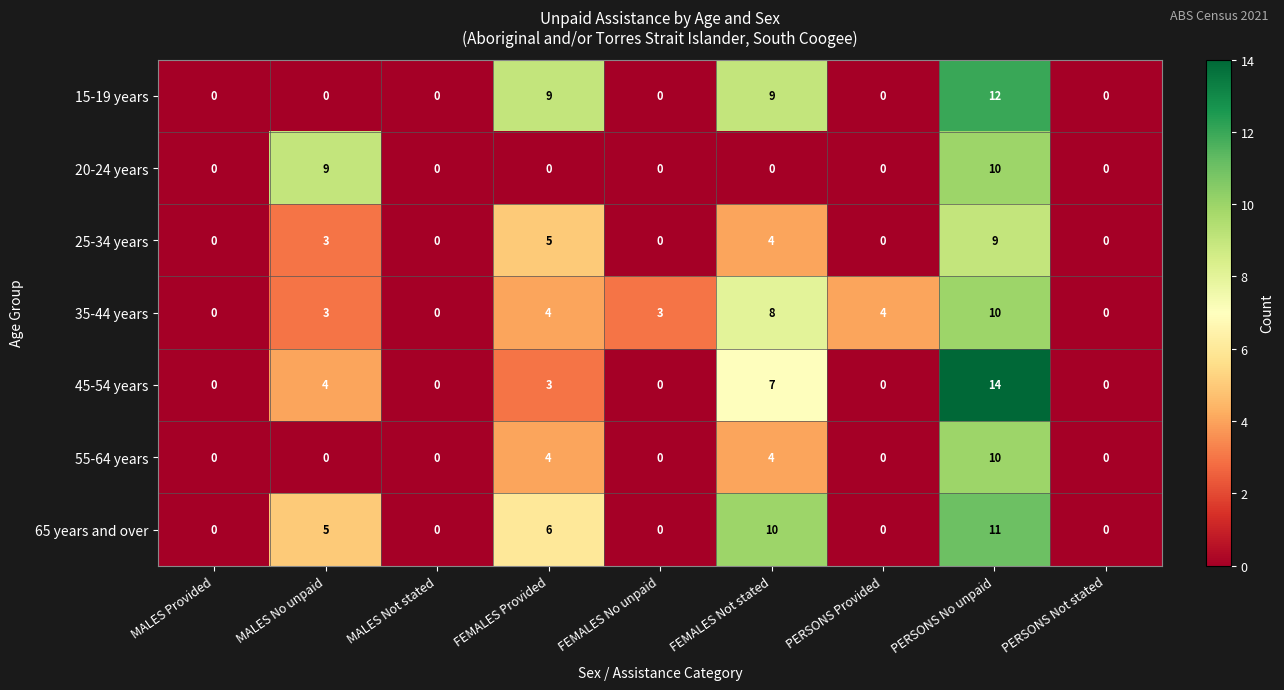

The 45-54 years series shows 0 at PERSONS Not stated. True or false?

True